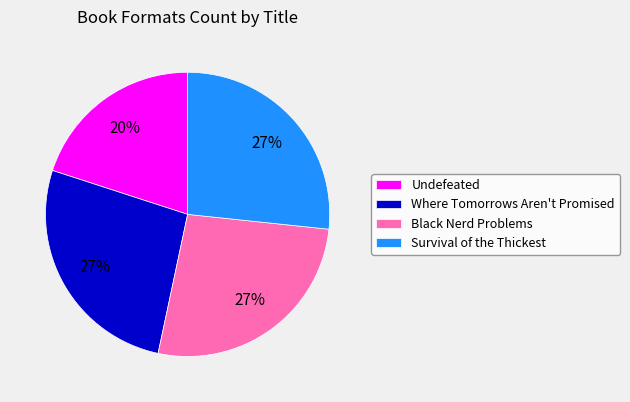

Which slice is the smallest?

Undefeated